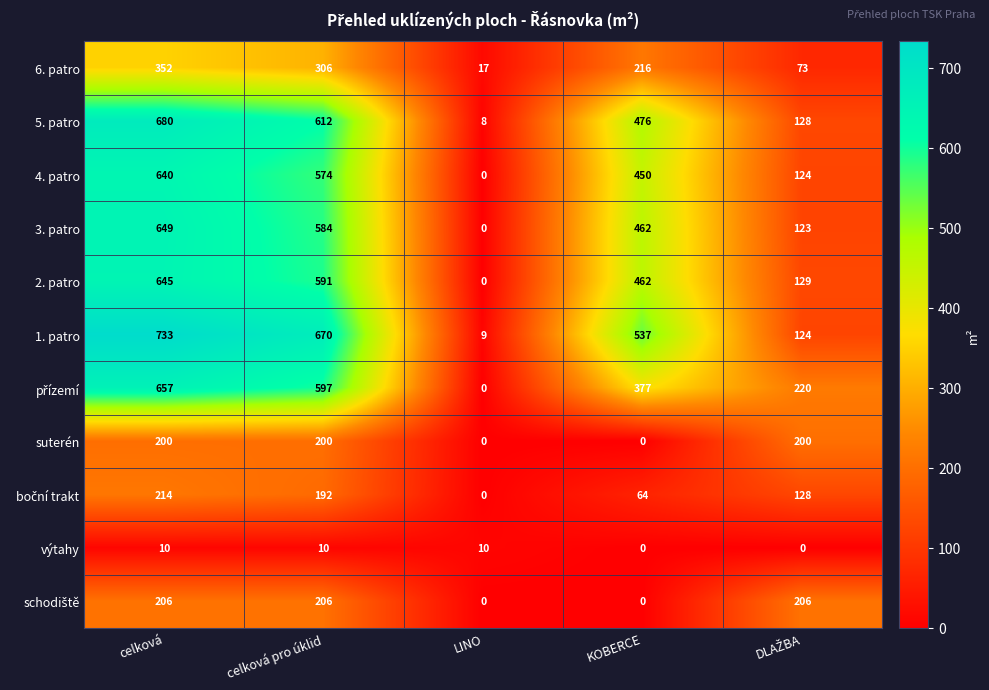

Which series changed the most between LINO and KOBERCE?

1. patro